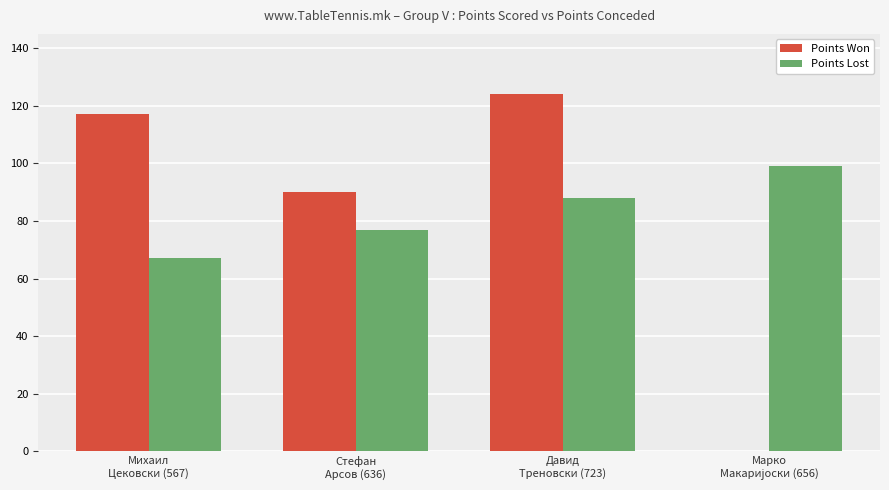

What is the greatest value displayed?

124